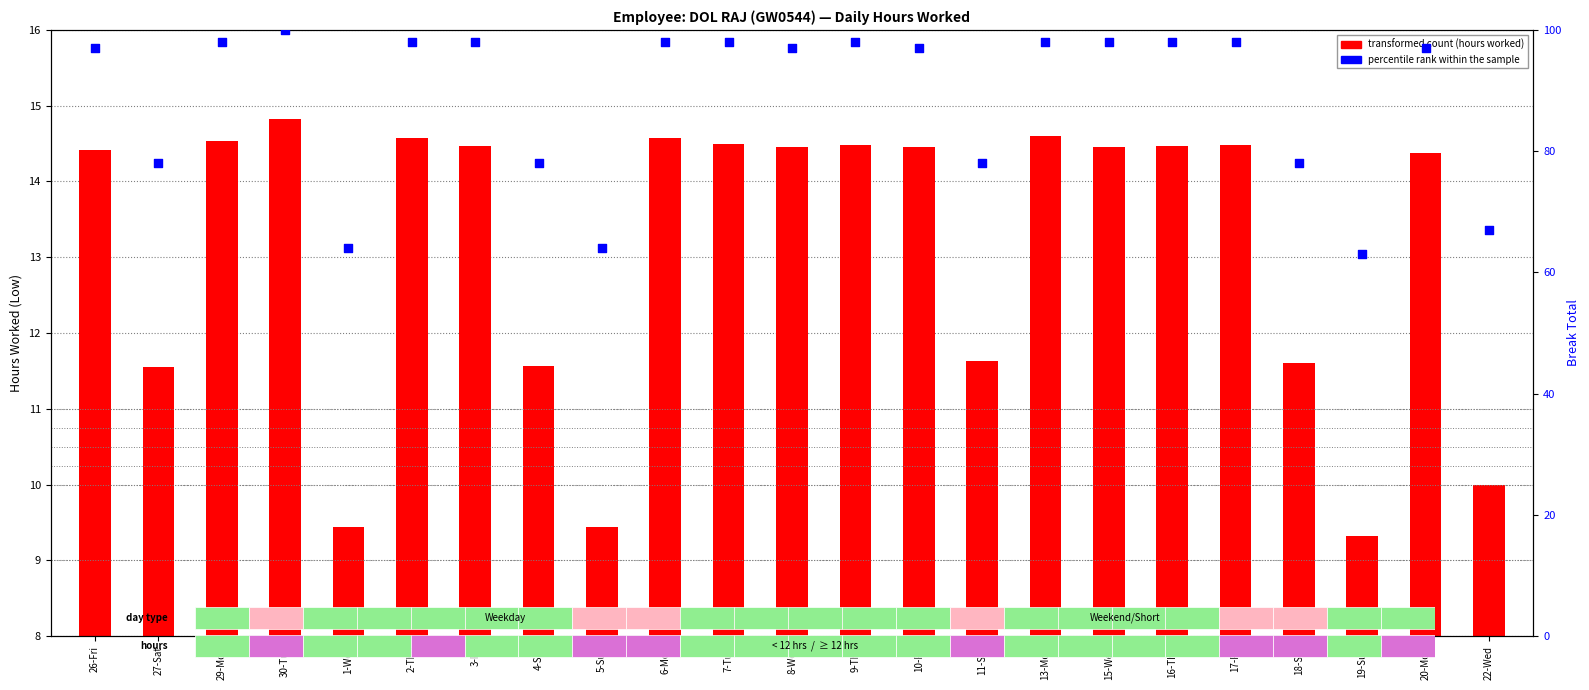

Which series has the largest Y range (max minus min)?

percentile rank within the sample